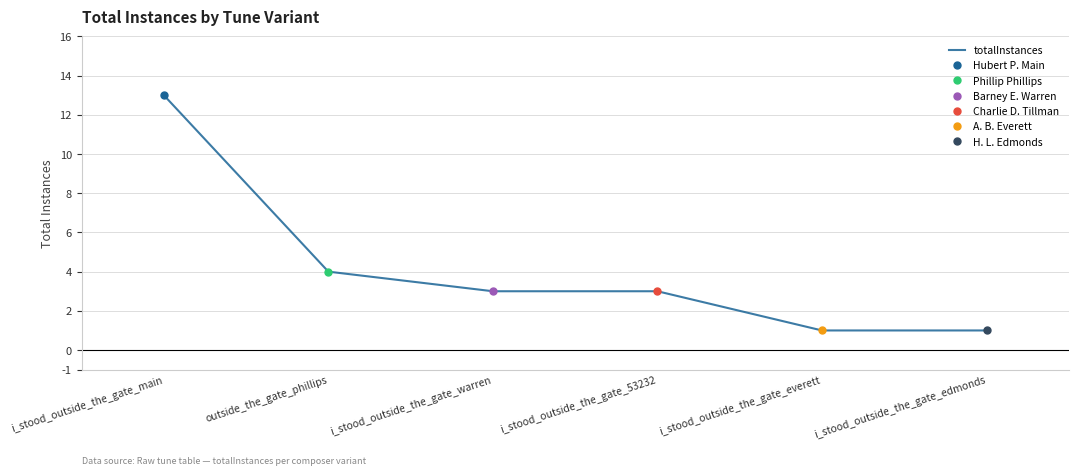

How many data points does each series have?

6